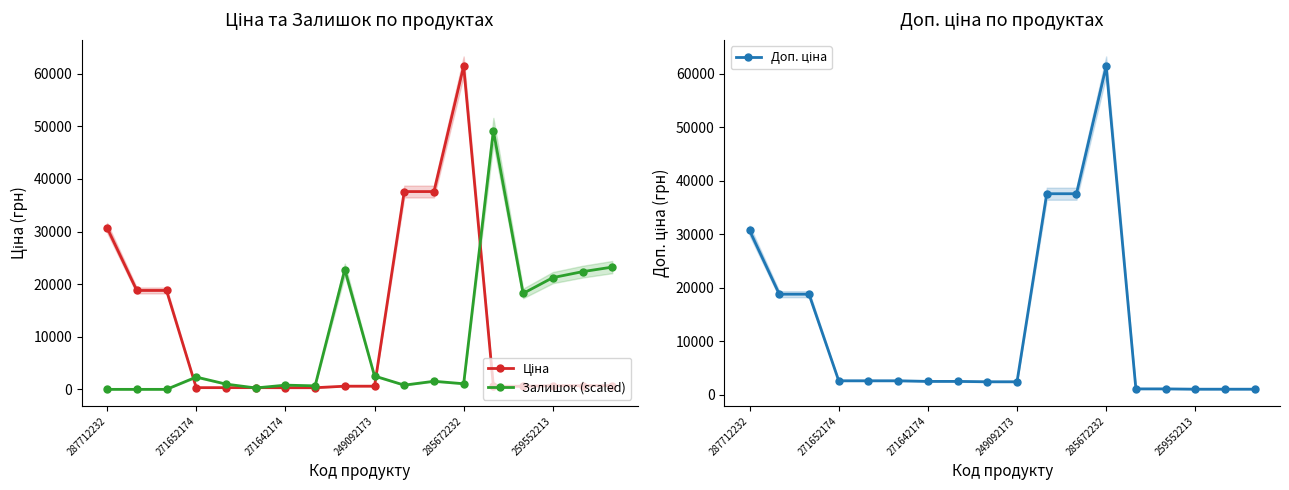

What is the highest value of the Залишок (scaled) series?

49147.4